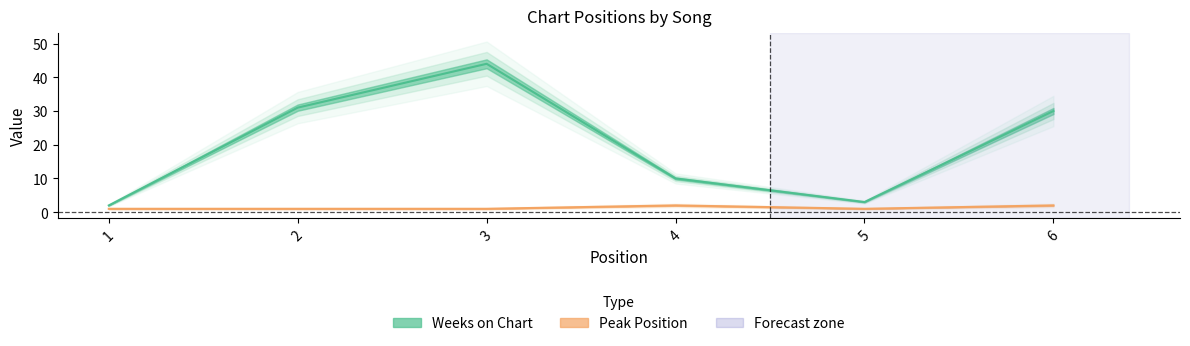

True or false: Peak Position has more than 2 interior local peaks.

False